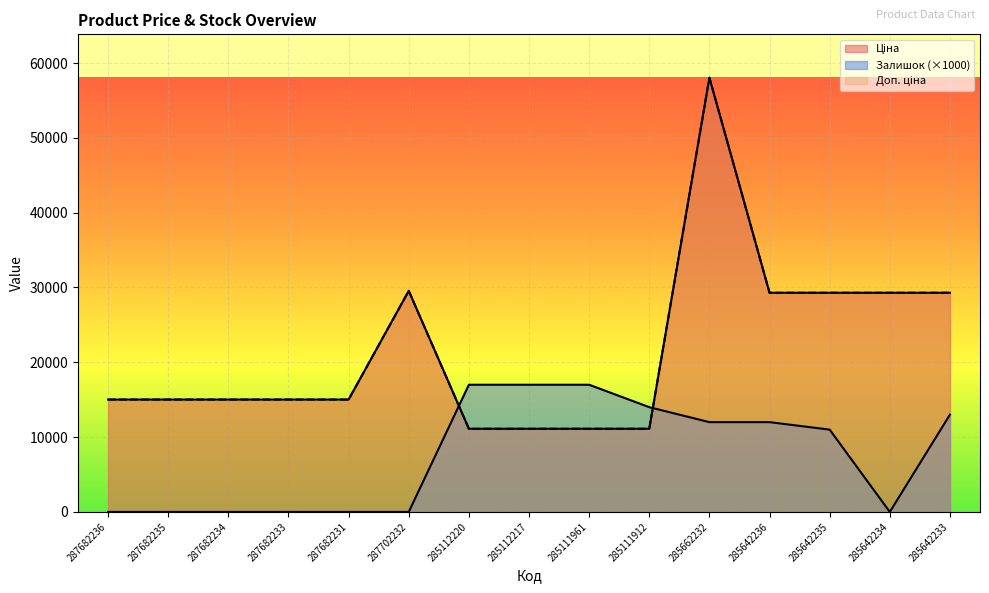

List the labels in order of Ціна value, smallest first.

285112220, 285112217, 285111961, 285111912, 287682236, 287682235, 287682234, 287682233, 287682231, 285642236, 285642235, 285642234, 285642233, 287702232, 285662232